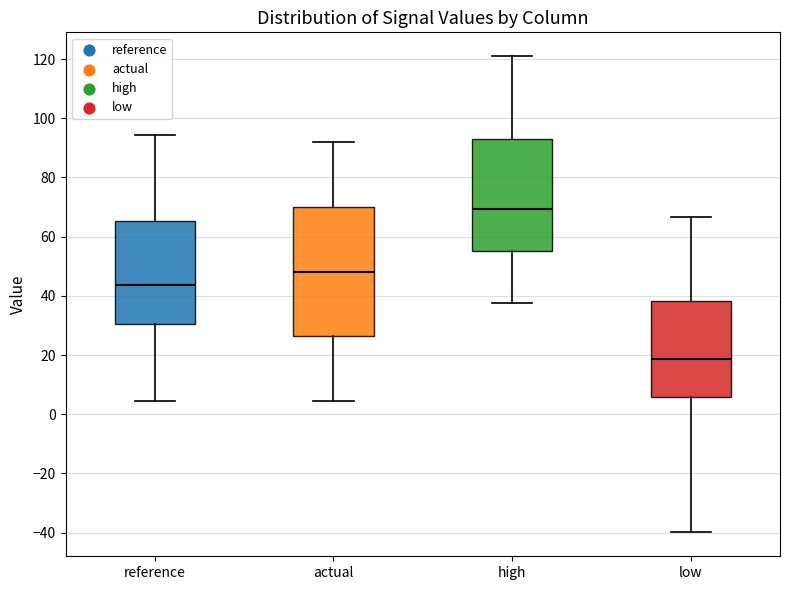

Where does the upper whisker of the box for reference end on the y-axis? The values are not printed on the chart, so give them approximately, as read against the axis.

94